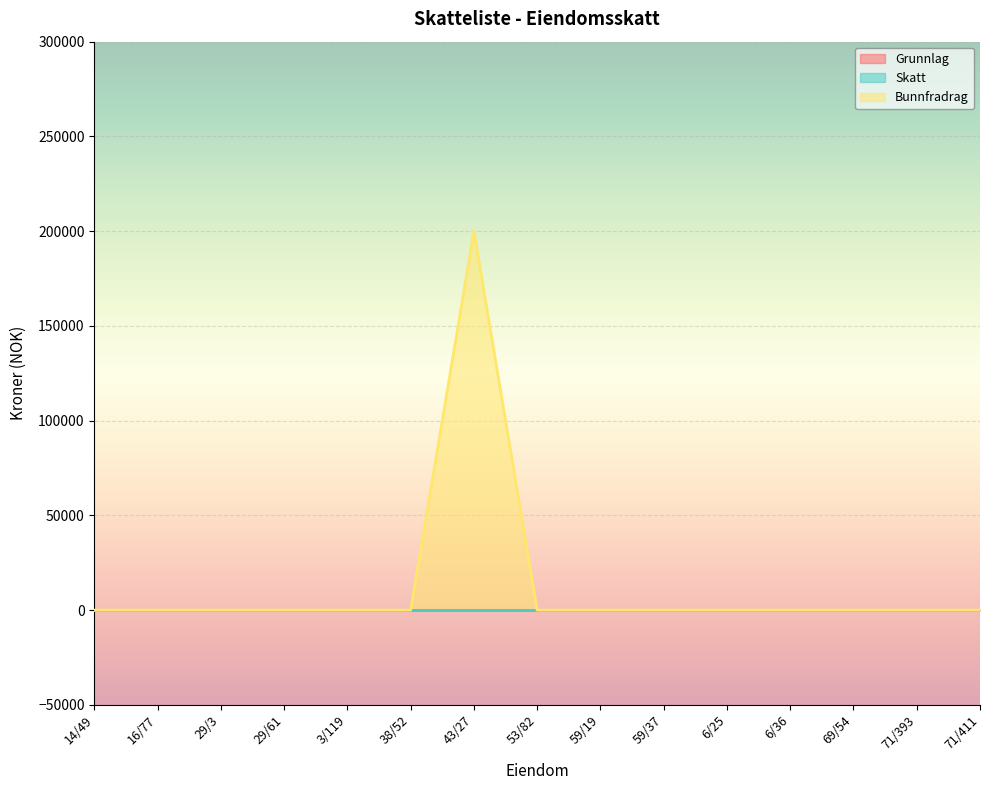

Reading right to left, what are all the values shown in this chart?

Grunnlag: 0	0	0	0	0	0	0	0	0	0	0	0	0	0	0
Skatt: 0	0	0	0	0	0	0	0	0	0	0	0	0	0	0
Bunnfradrag: 0	0	0	0	0	0	0	0	200000	0	0	0	0	0	0